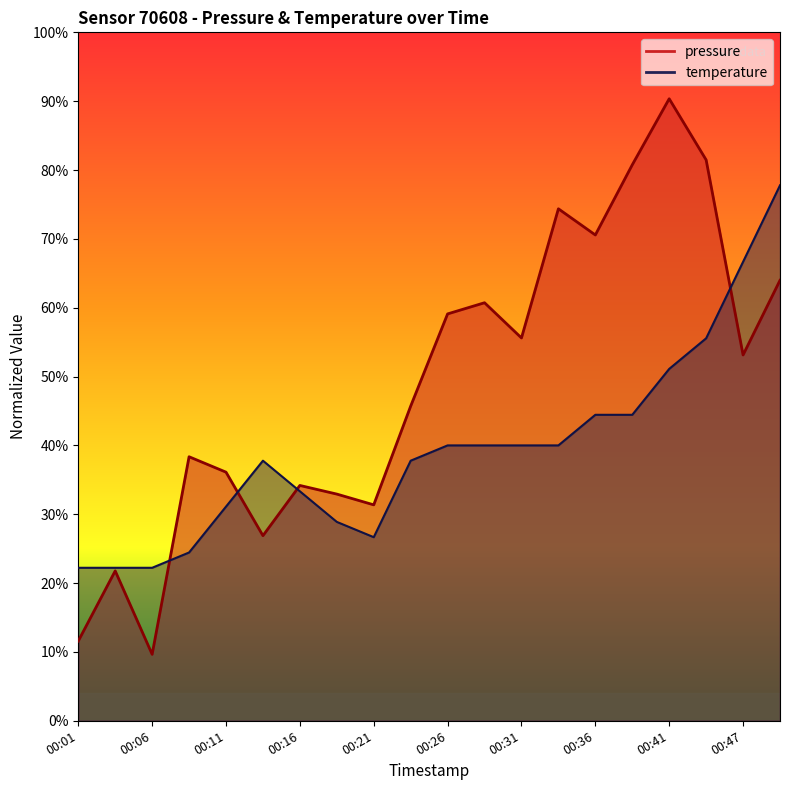

List the labels in order of temperature value, largest first.

00:50, 00:47, 00:44, 00:41, 00:36, 00:38, 00:26, 00:29, 00:31, 00:34, 00:14, 00:24, 00:16, 00:11, 00:19, 00:21, 00:09, 00:01, 00:04, 00:06